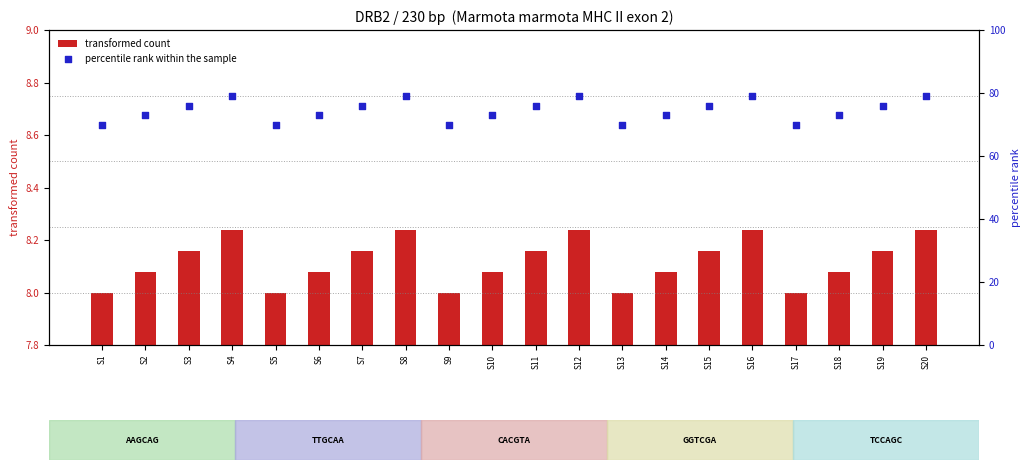

What is the total value across all series at S11?

84.2